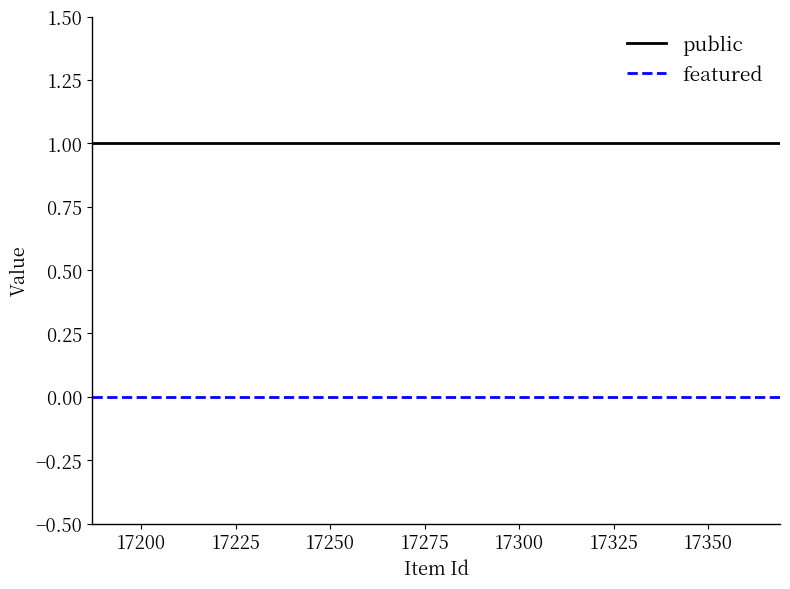

Which series has the largest total across all categories?

public